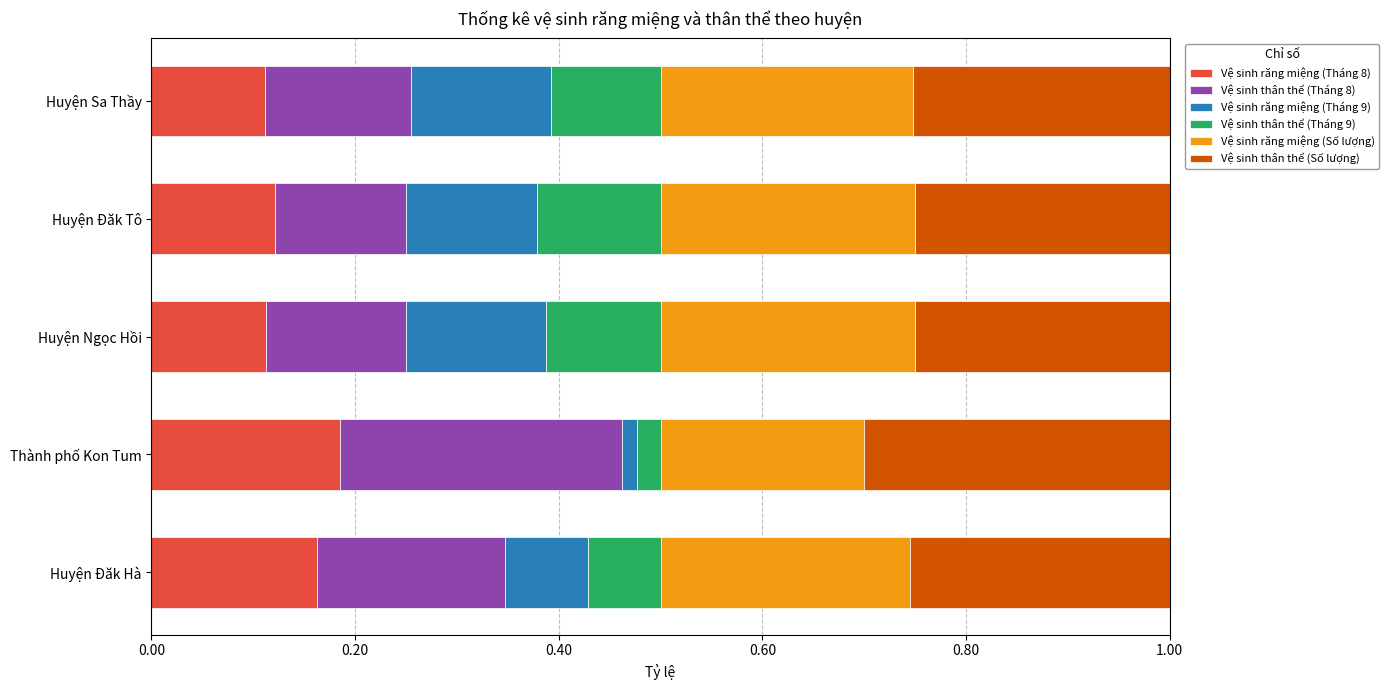

What is the total value across all series at Huyện Đăk Tô?

1.0